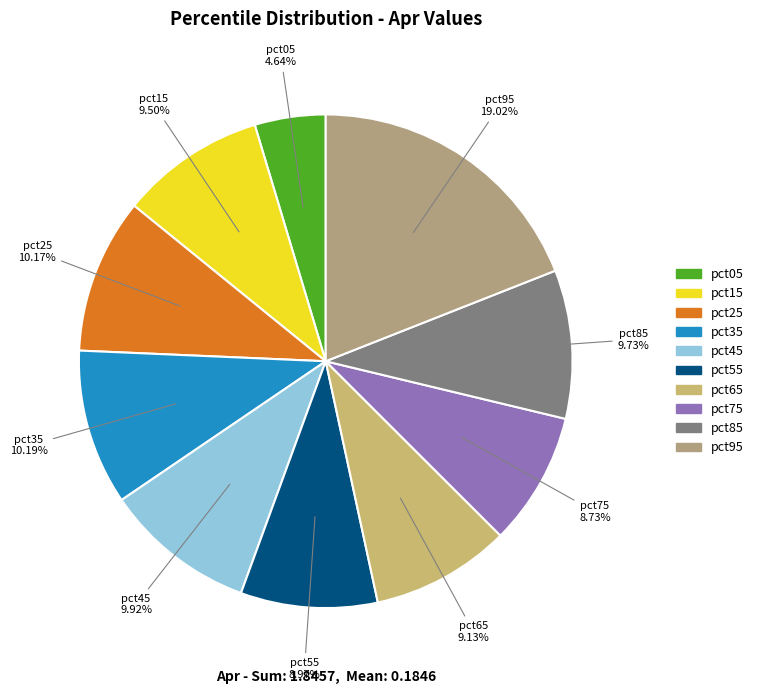

Which has a higher value, pct05 or pct95?

pct95